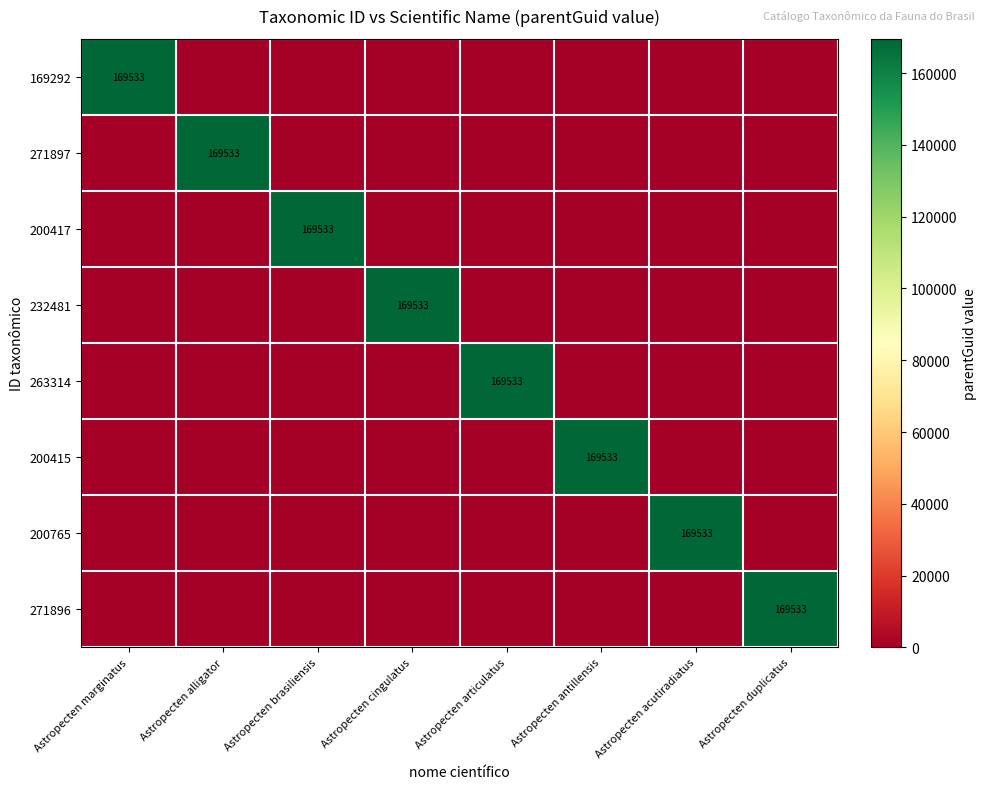

The value of 169292 at Astropecten marginatus is 299207. True or false?

False